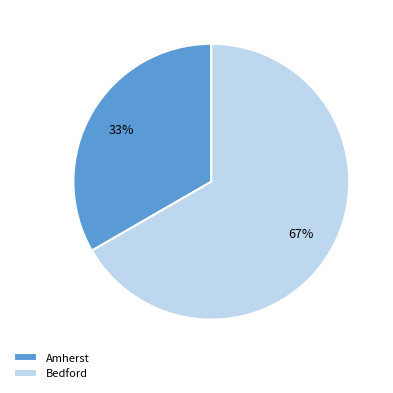

Which category has the smallest portion of the pie?

Amherst